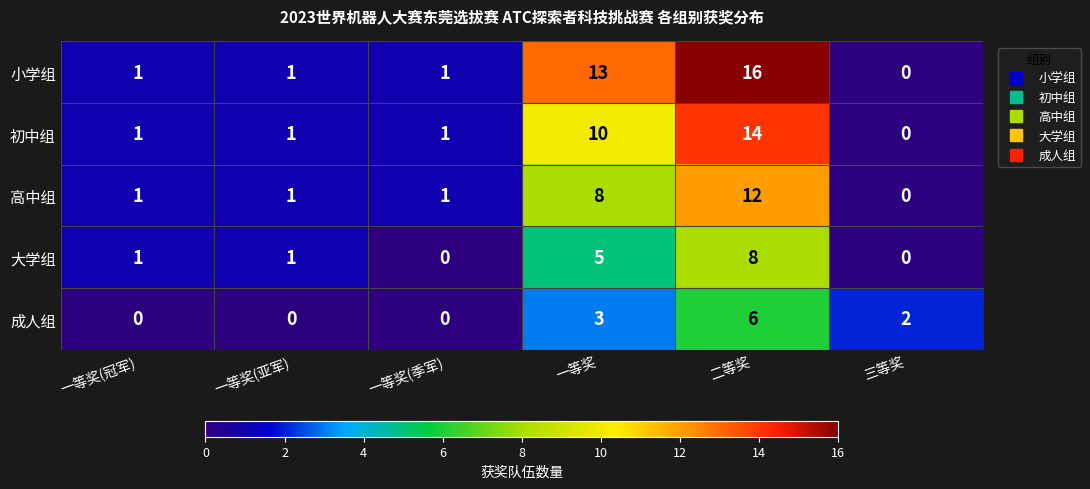

Which series has the largest total across all categories?

小学组